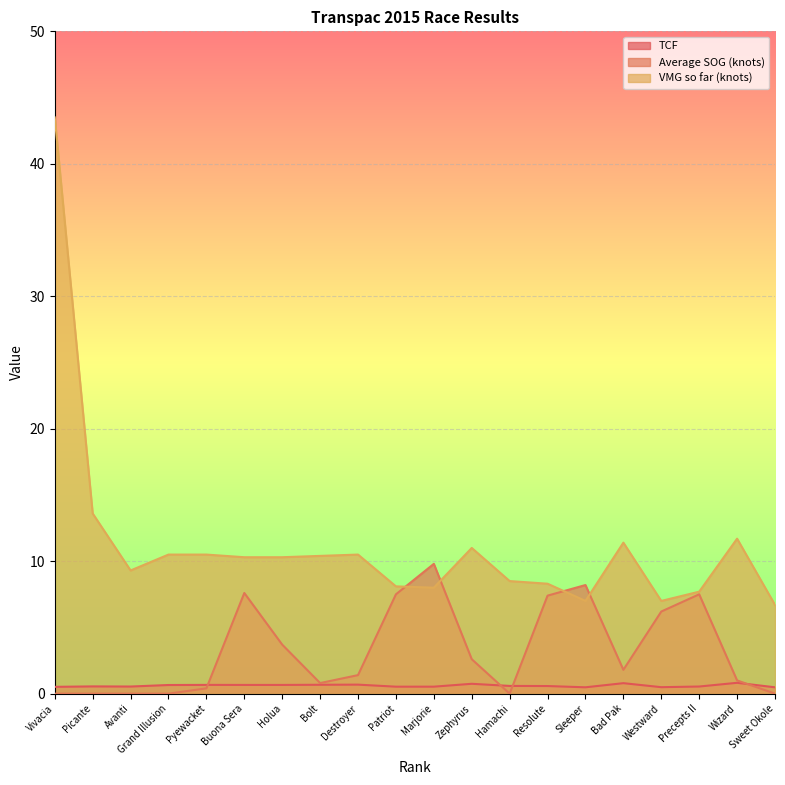

Which category has the lowest value in the VMG so far (knots) series?

Sweet Okole